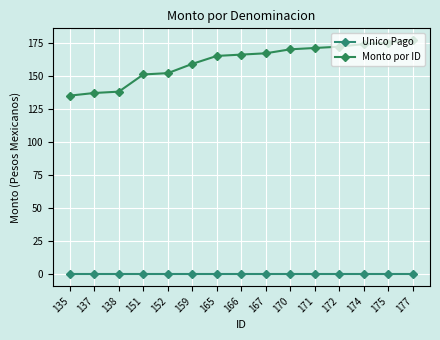

Reading left to right, transcribe all the data shown in this chart.

Unico Pago: 0	0	0	0	0	0	0	0	0	0	0	0	0	0	0
Monto por ID: 135	137	138	151	152	159	165	166	167	170	171	172	174	175	177